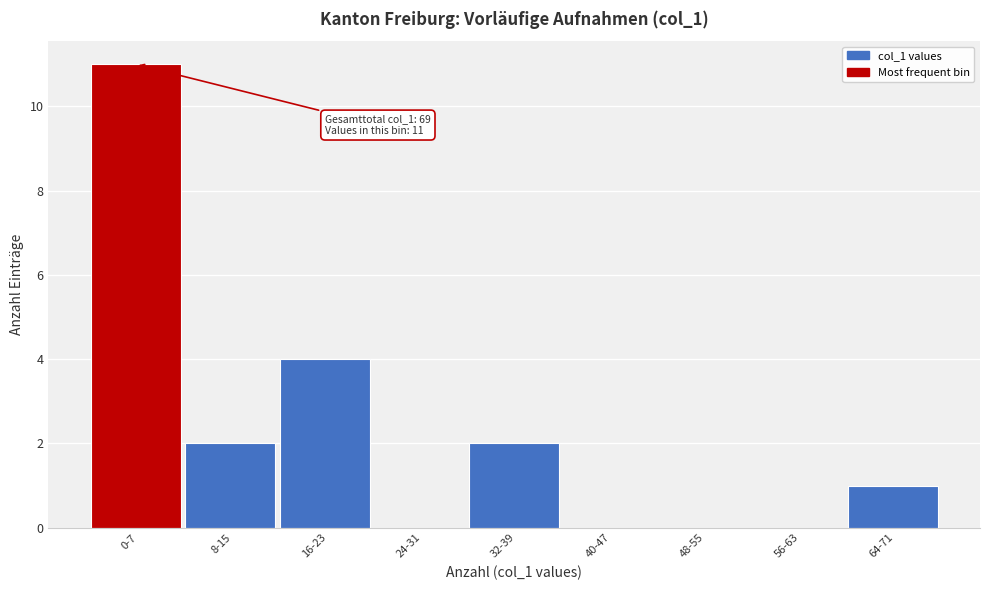

Reading left to right, what are all the values shown in this chart?

0-7=11	8-15=2	16-23=4	24-31=0	32-39=2	40-47=0	48-55=0	56-63=0	64-71=1